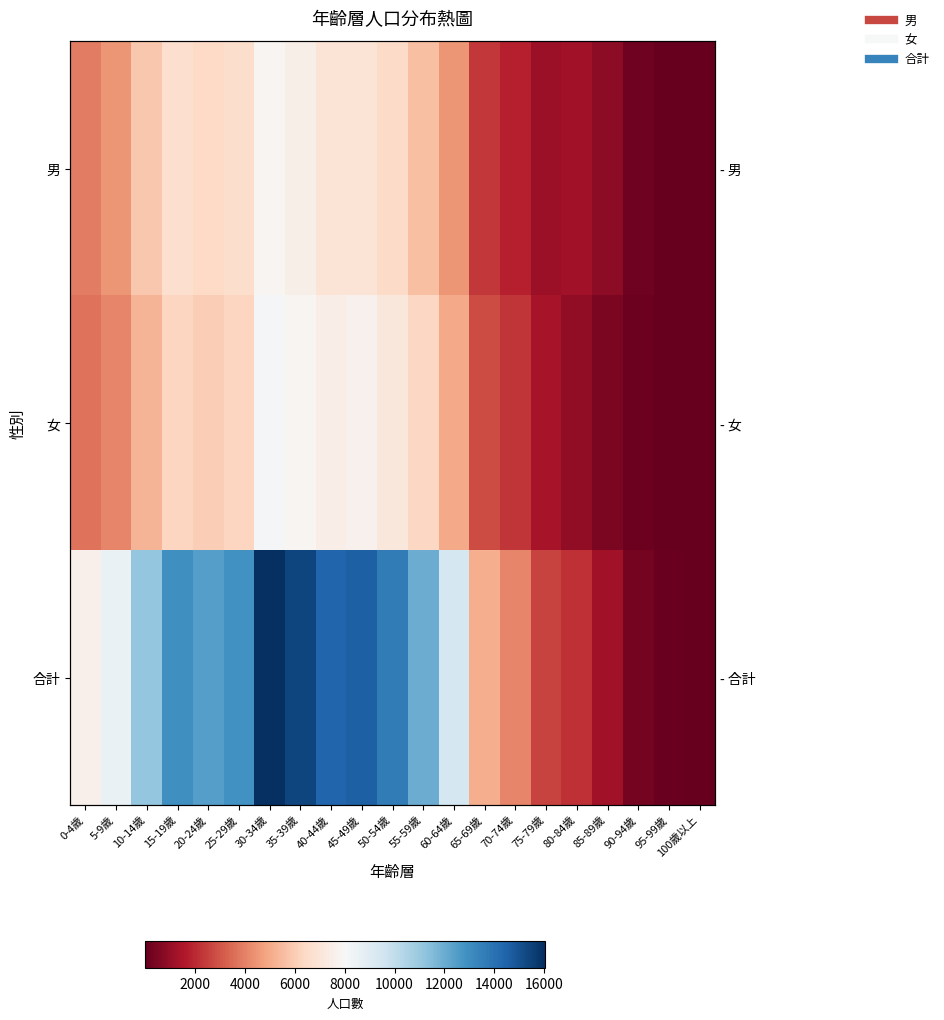

Is it true that 合計 equals 14563 at 45-49歲?

True